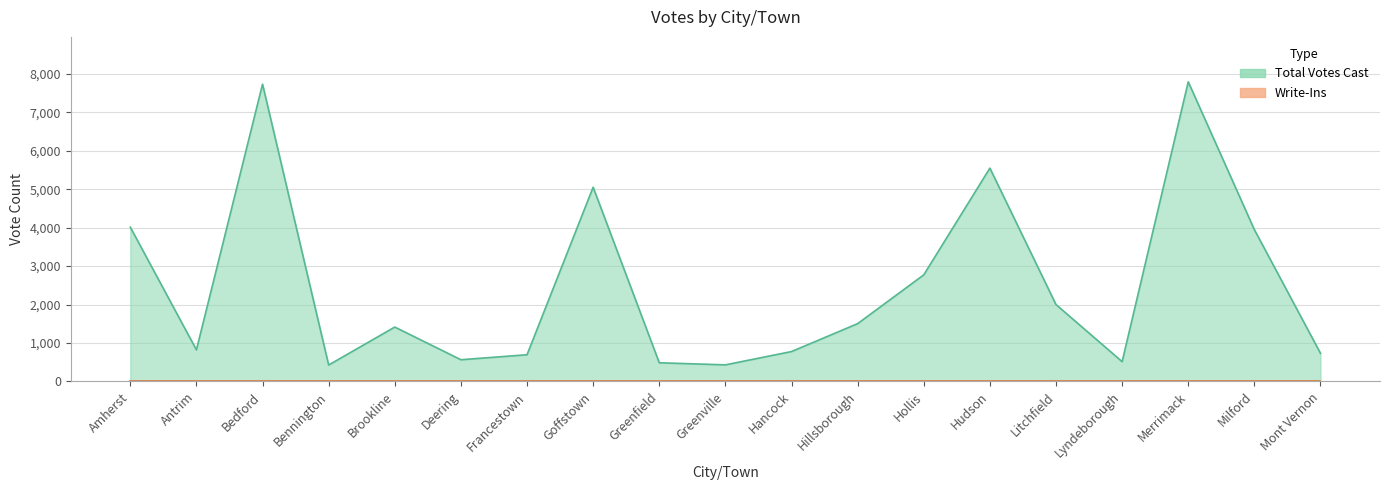

Between Francestown and Lyndeborough, which is larger?

Francestown